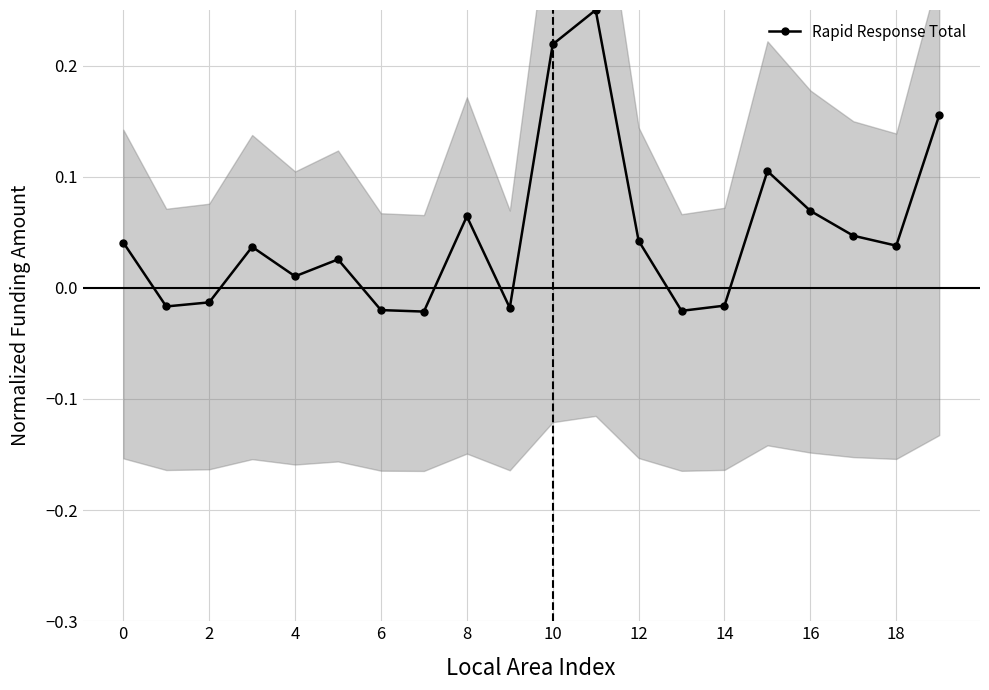

True or false: Rapid Response Total has more than 2 interior local peaks.

True